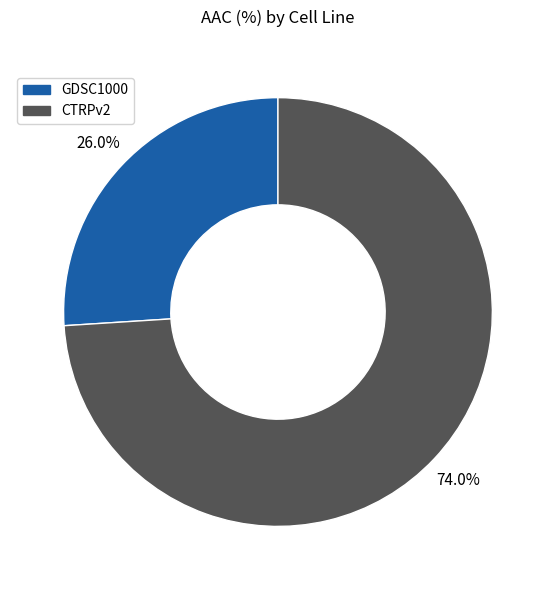

Count the number of slices in the pie.

2